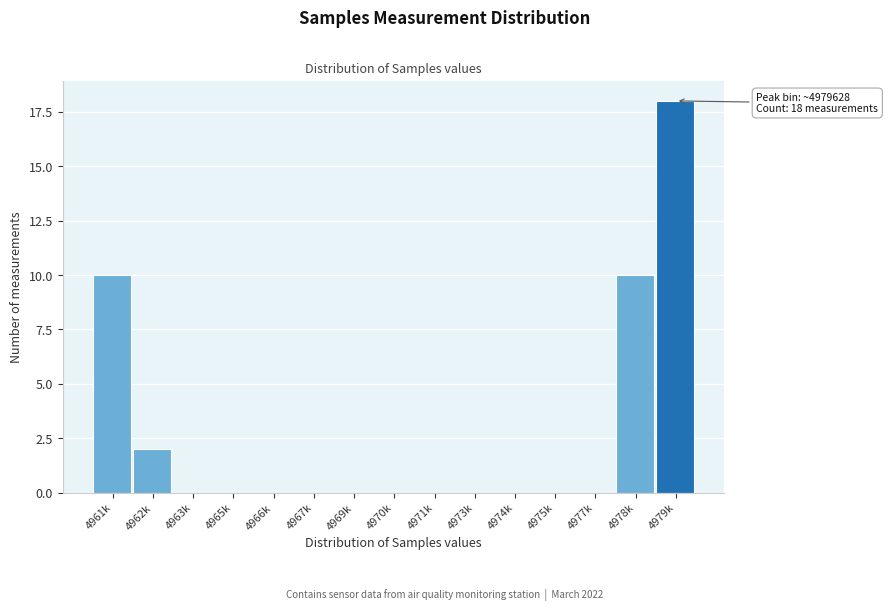

Reading left to right, what are all the values shown in this chart?

4961k=10	4962k=2	4963k=0	4965k=0	4966k=0	4967k=0	4969k=0	4970k=0	4971k=0	4973k=0	4974k=0	4975k=0	4977k=0	4978k=10	4979k=18